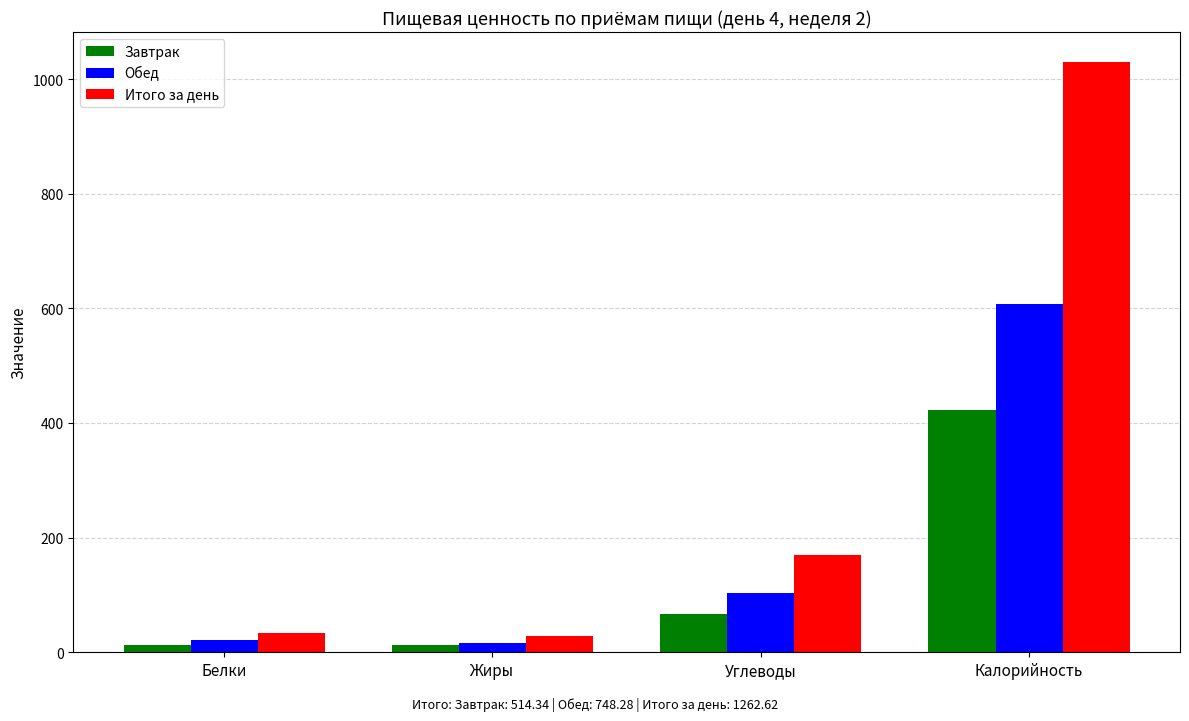

What is the sum of the Завтрак values at Углеводы and Калорийность?

489.3